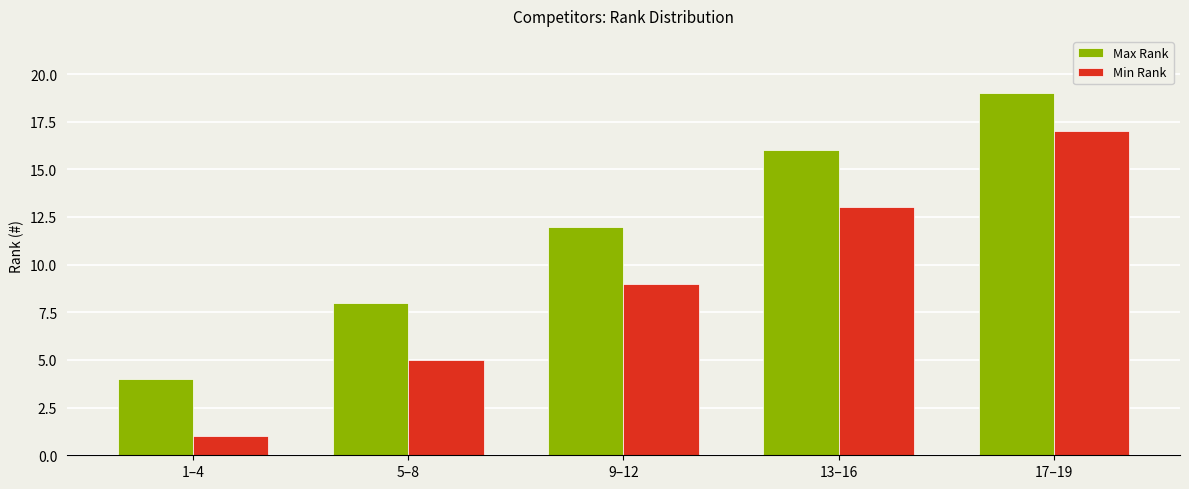

What is the label of the 4th bar from the left?

13–16